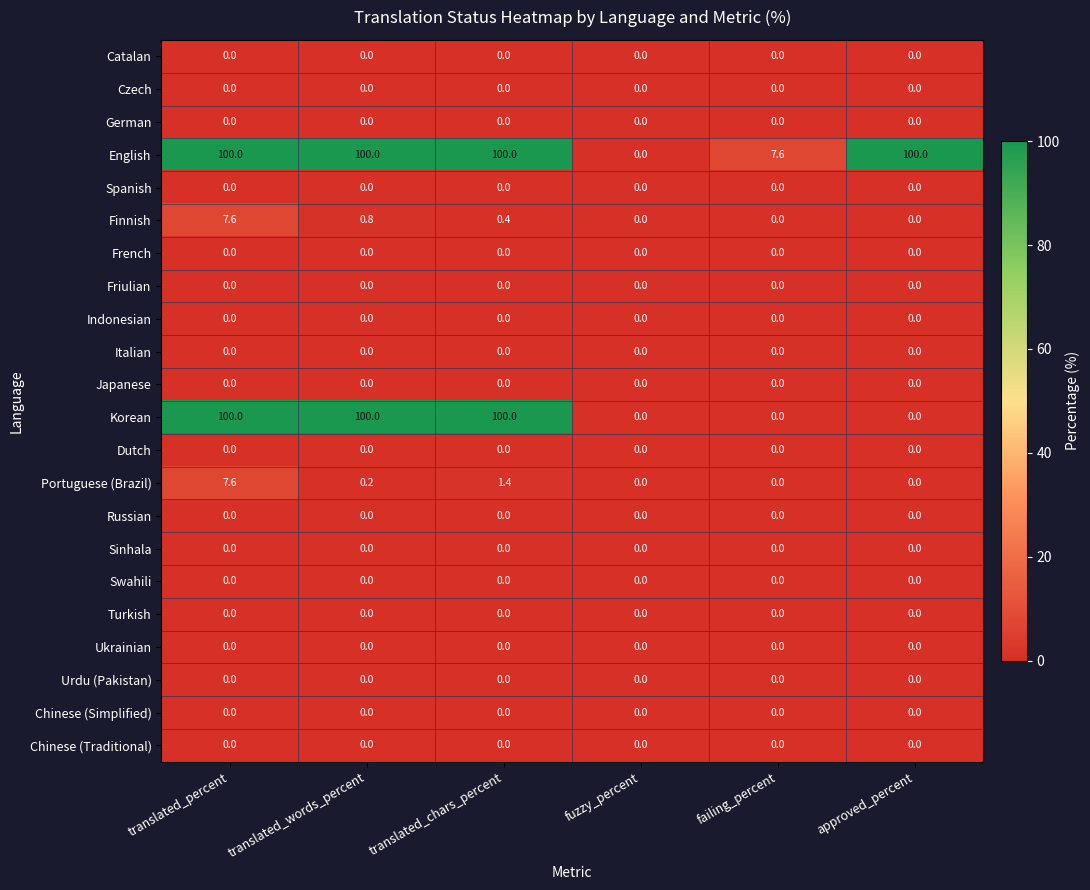

What is the difference between the second highest and second lowest values in the English series?

92.4